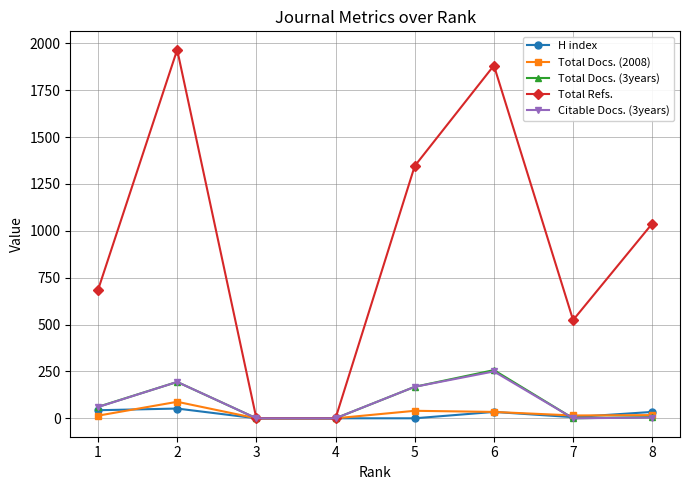

The value of Citable Docs. (3years) at 6 is 250. True or false?

True